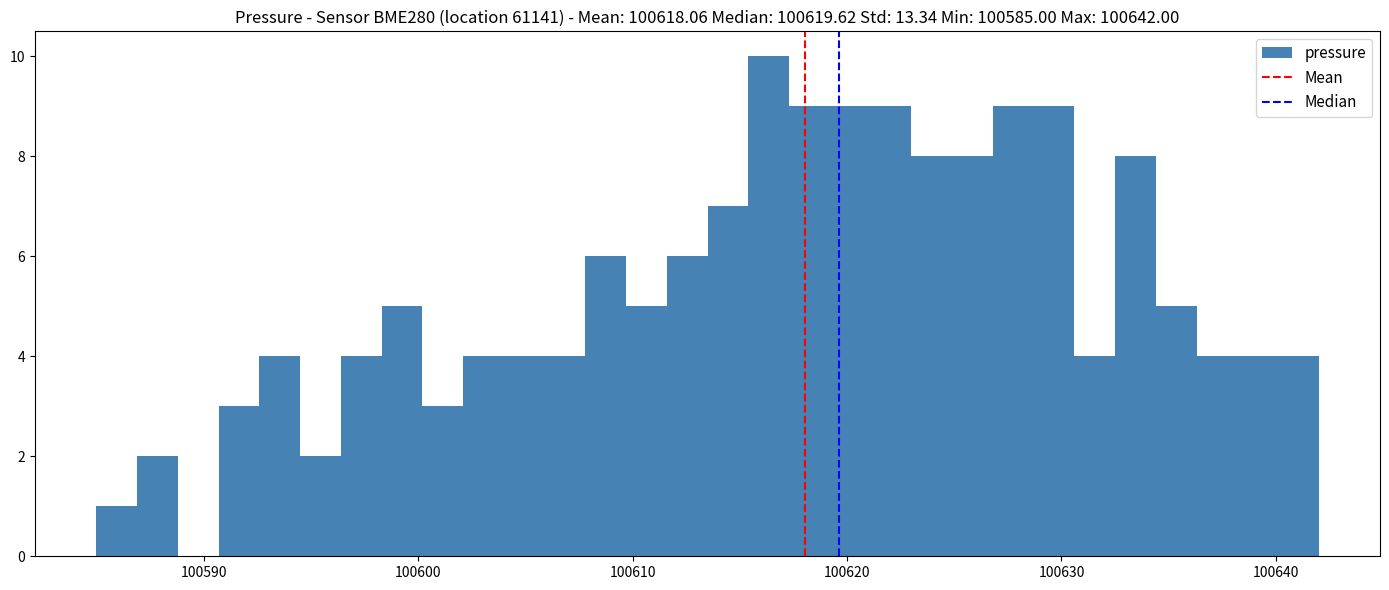

Read against the x-axis, roughly where is the centre of the tallest bar?

100616